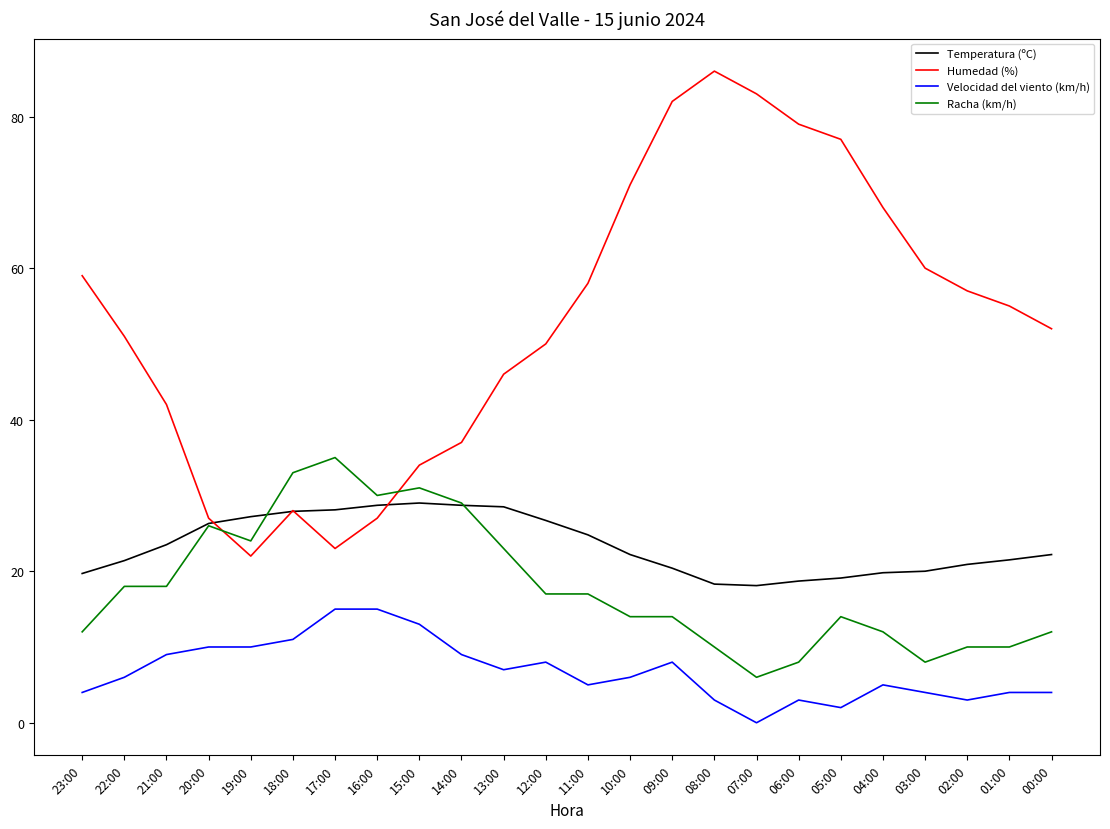

Does the chart have visible grid lines?

No